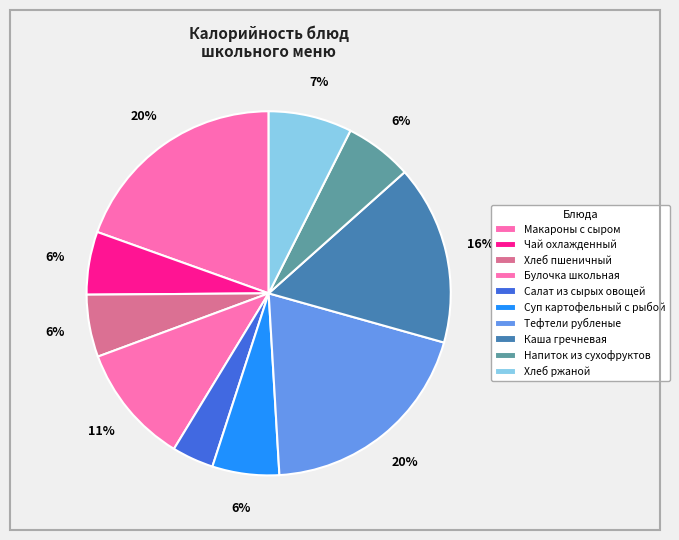

True or false: Хлеб ржаной accounts for 7% of the total.

True